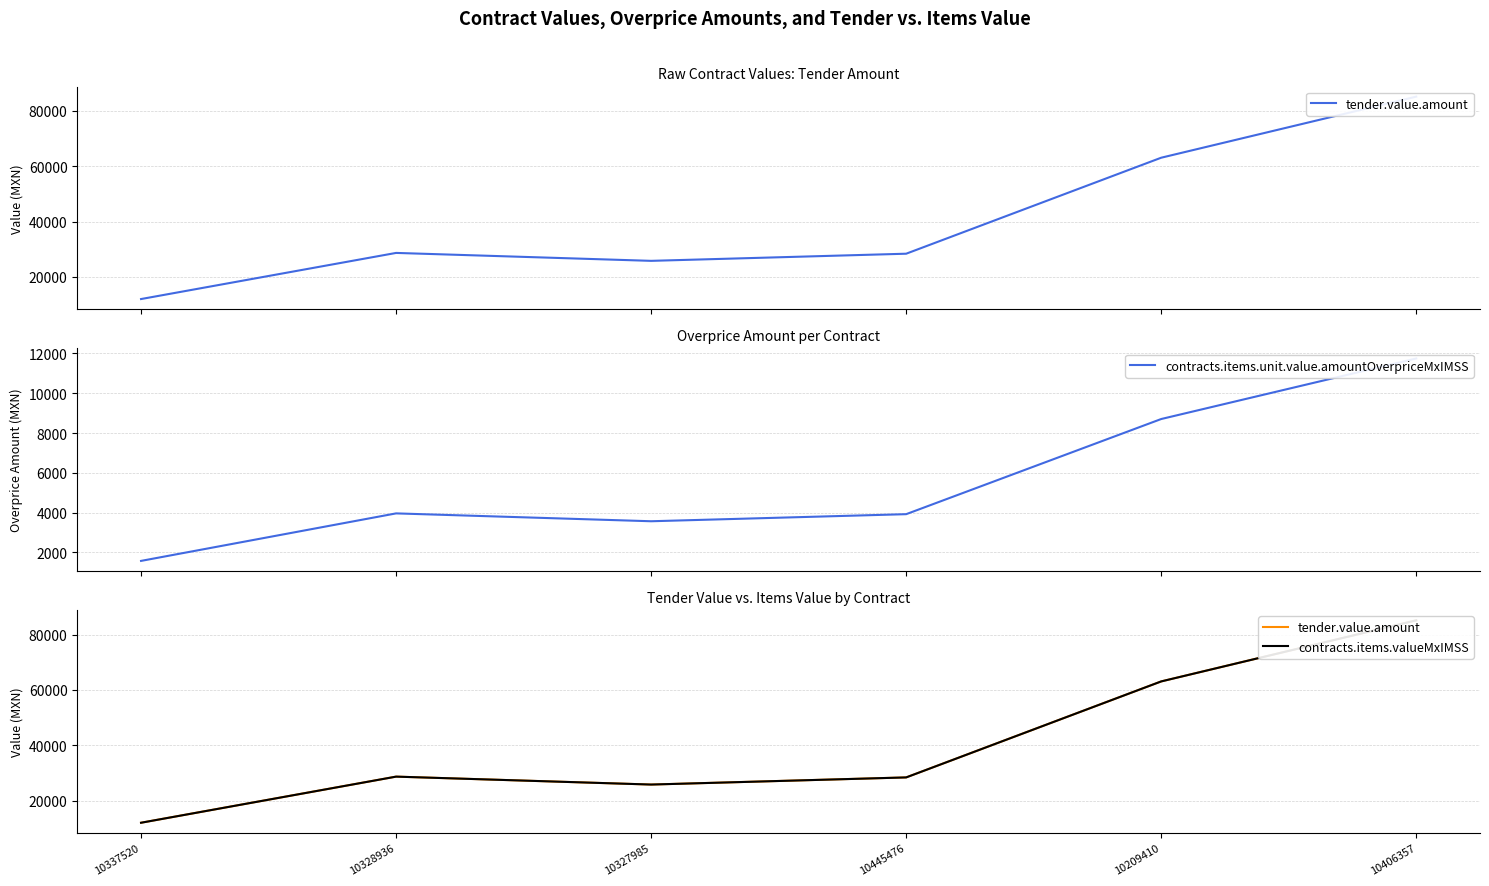

Read the tender.value.amount value at 10328936.

28681.0